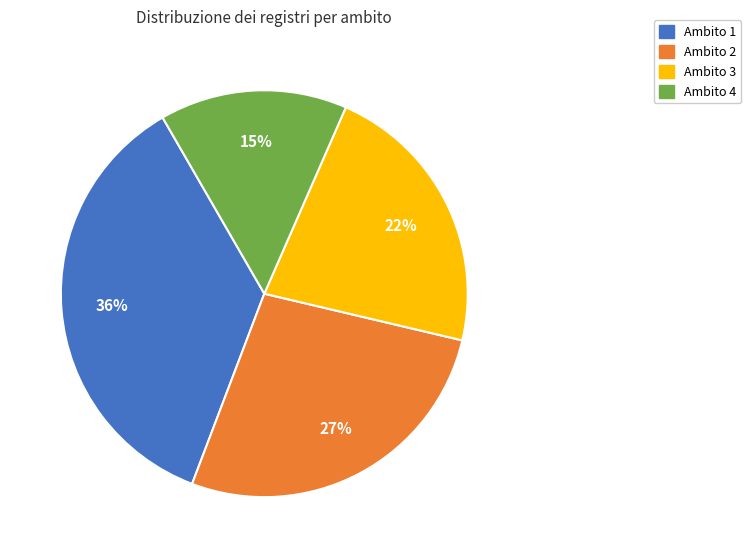

Between Ambito 1 and Ambito 4, which is larger?

Ambito 1